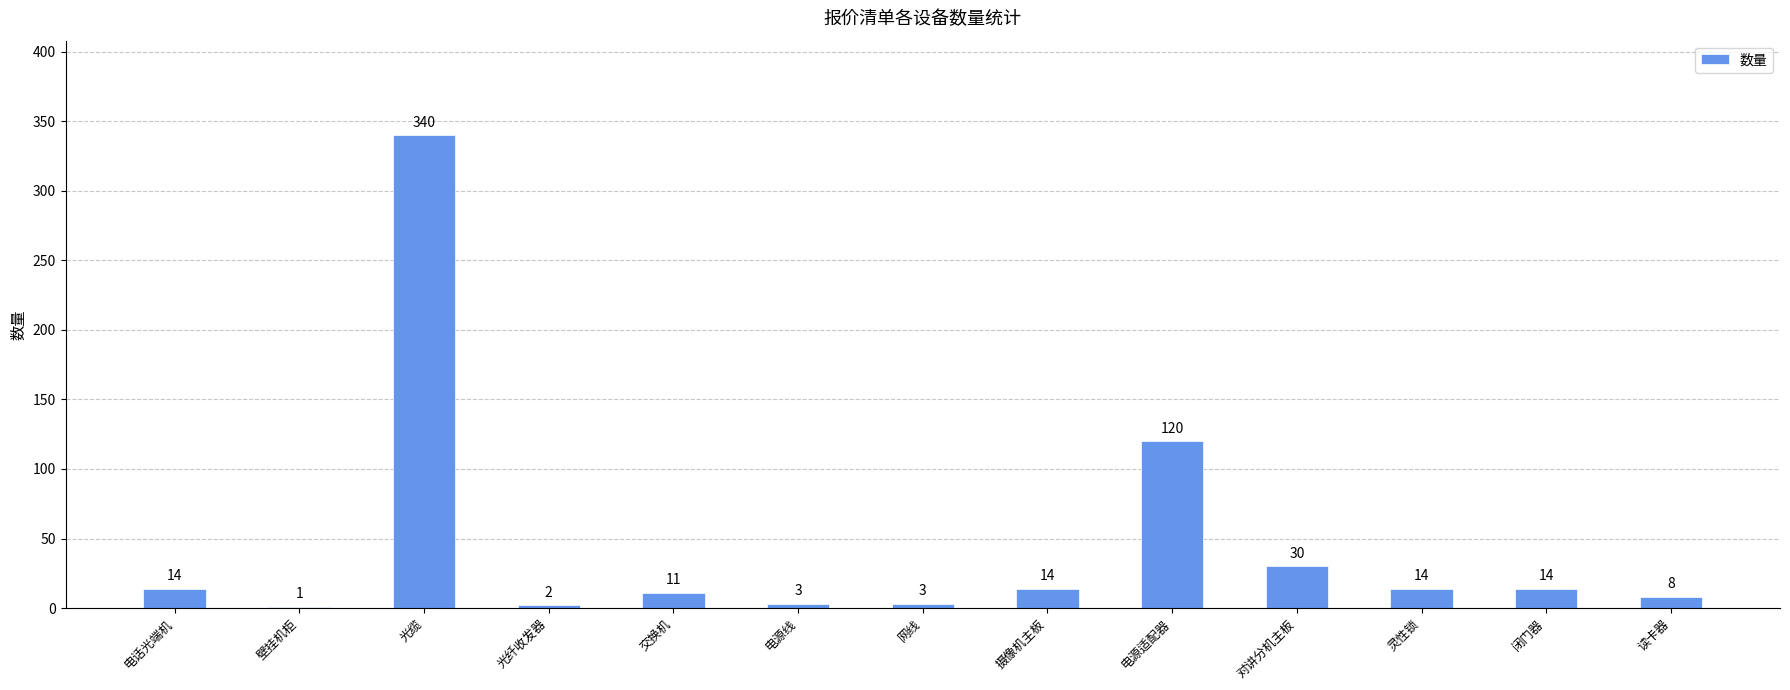

Reading left to right, list all the values displayed in this chart.

电话光端机=14	壁挂机柜=1	光缆=340	光纤收发器=2	交换机=11	电源线=3	网线=3	摄像机主板=14	电源适配器=120	对讲分机主板=30	灵性锁=14	闭门器=14	读卡器=8